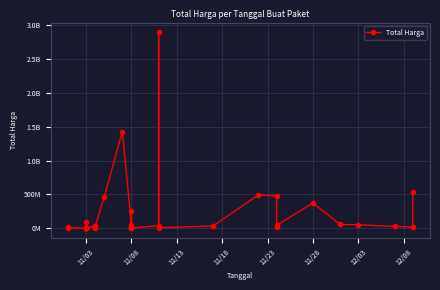

Which label corresponds to the smallest value in the chart?

11/03